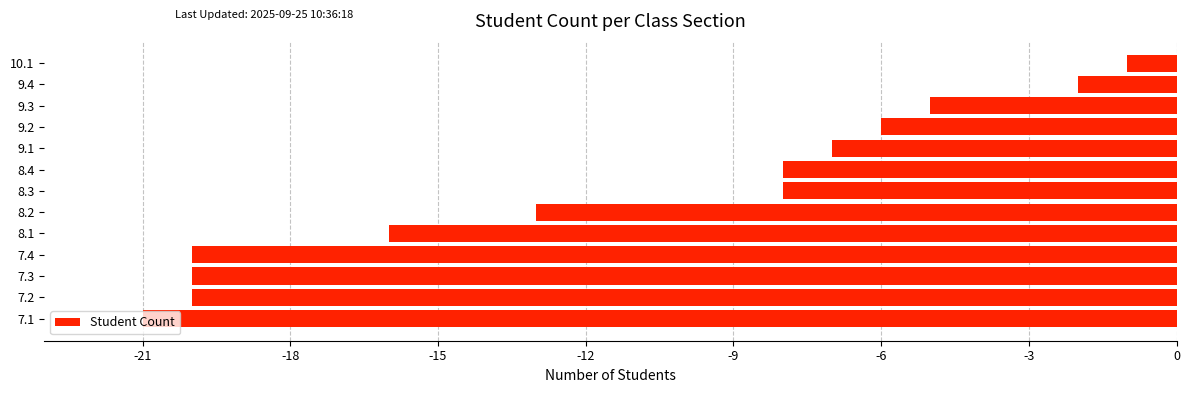

Which has a higher value, 9.1 or 10.1?

10.1